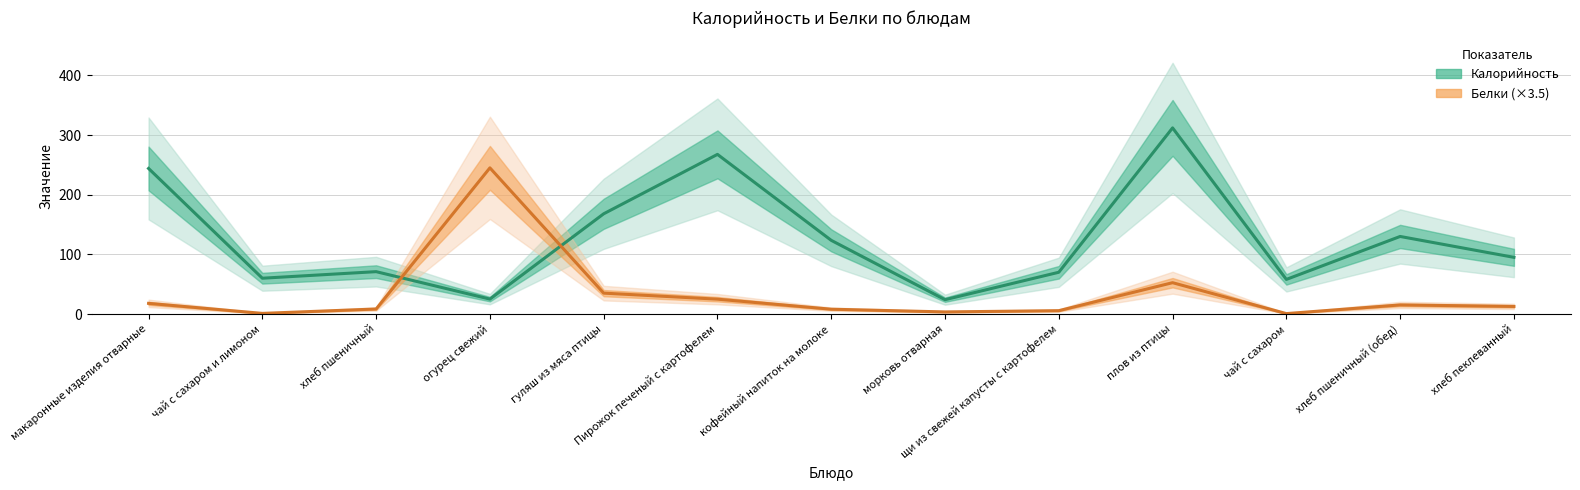

Between морковь отварная and чай с сахаром и лимоном, which is larger?

чай с сахаром и лимоном